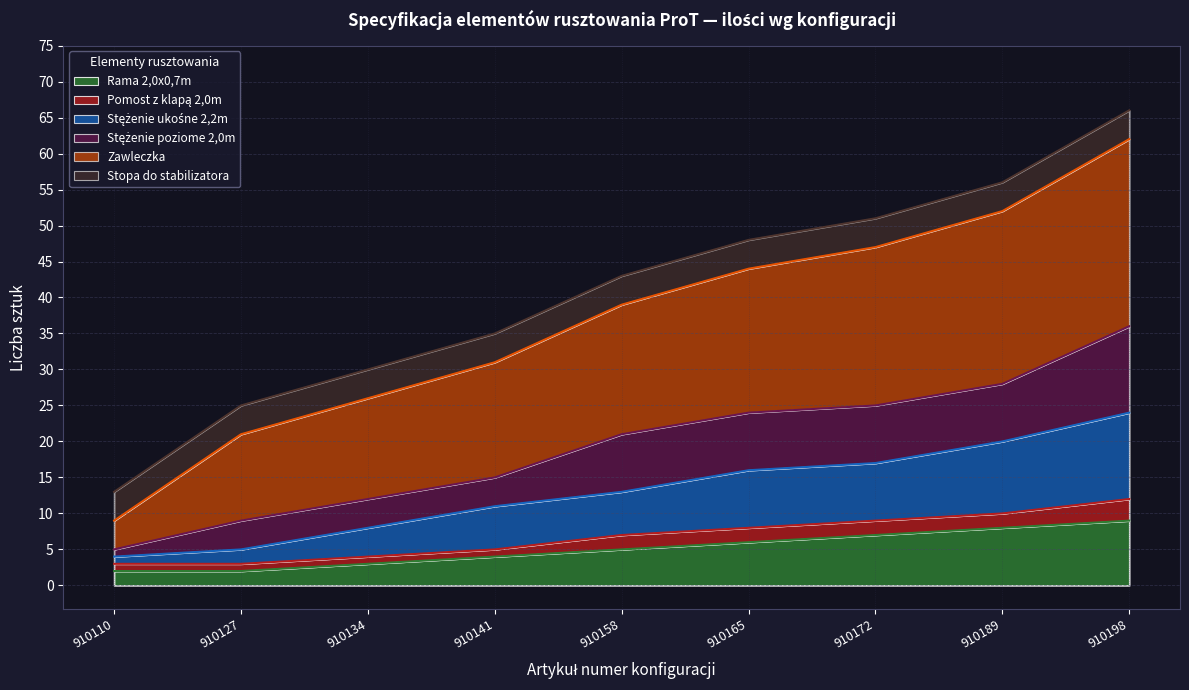

What is the total value across all series at 910198?

66